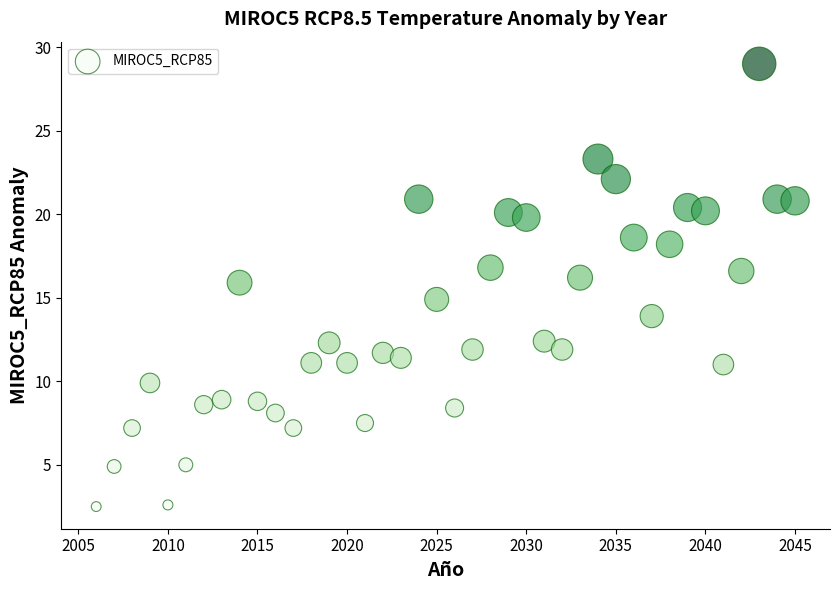

What is the range of X values (max minus min)?

39.0